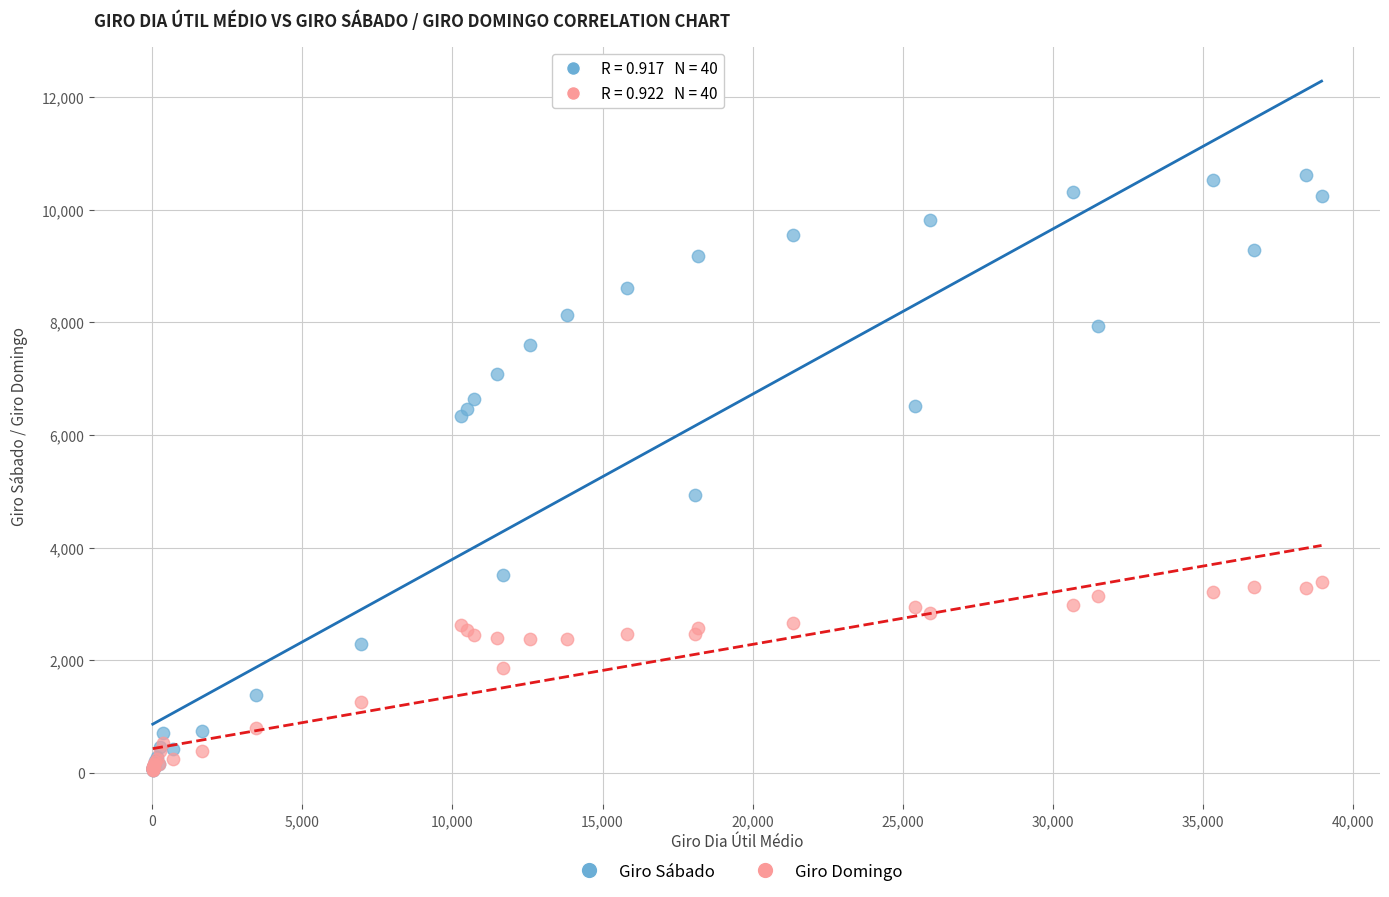

Which series contains the highest Y value?

Giro Sábado